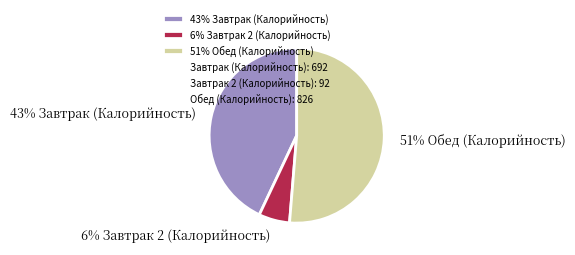

The 51% Обед (Калорийность) slice represents 51% of the pie. True or false?

True